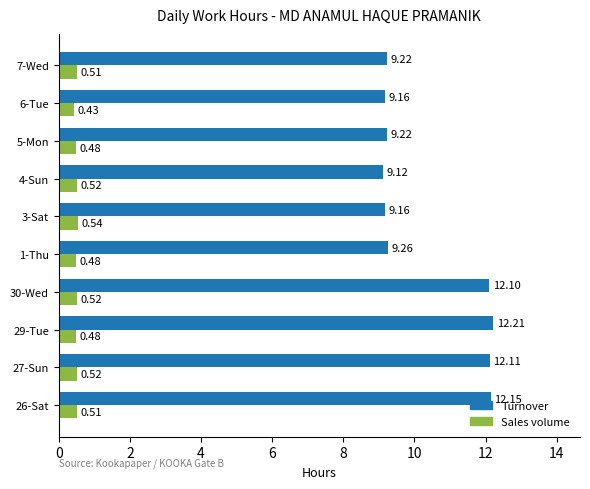

What is the average value of the Turnover series?

10.4